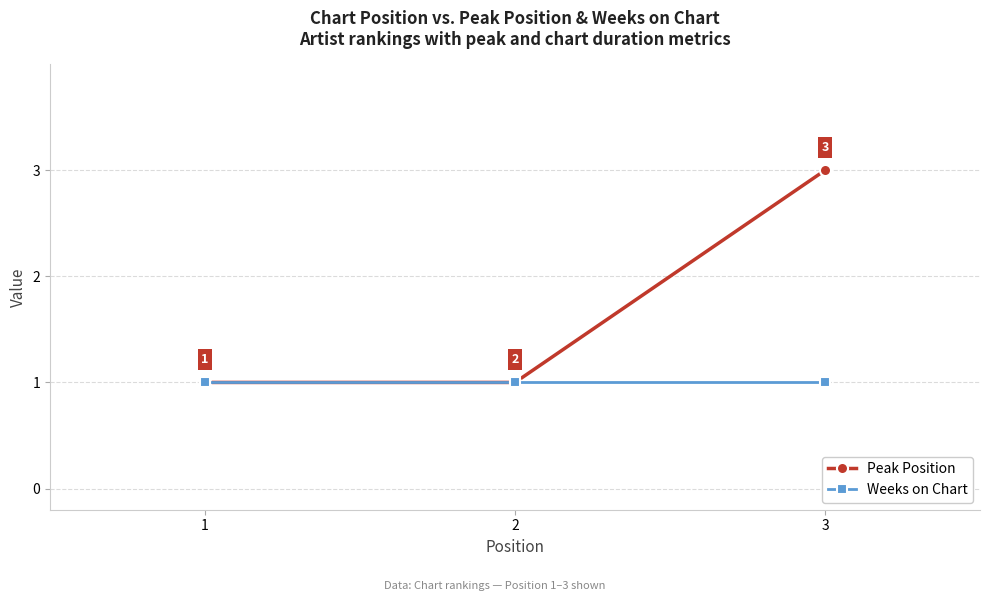

Reading right to left, transcribe all the data shown in this chart.

Peak Position: 3	1	1
Weeks on Chart: 1	1	1